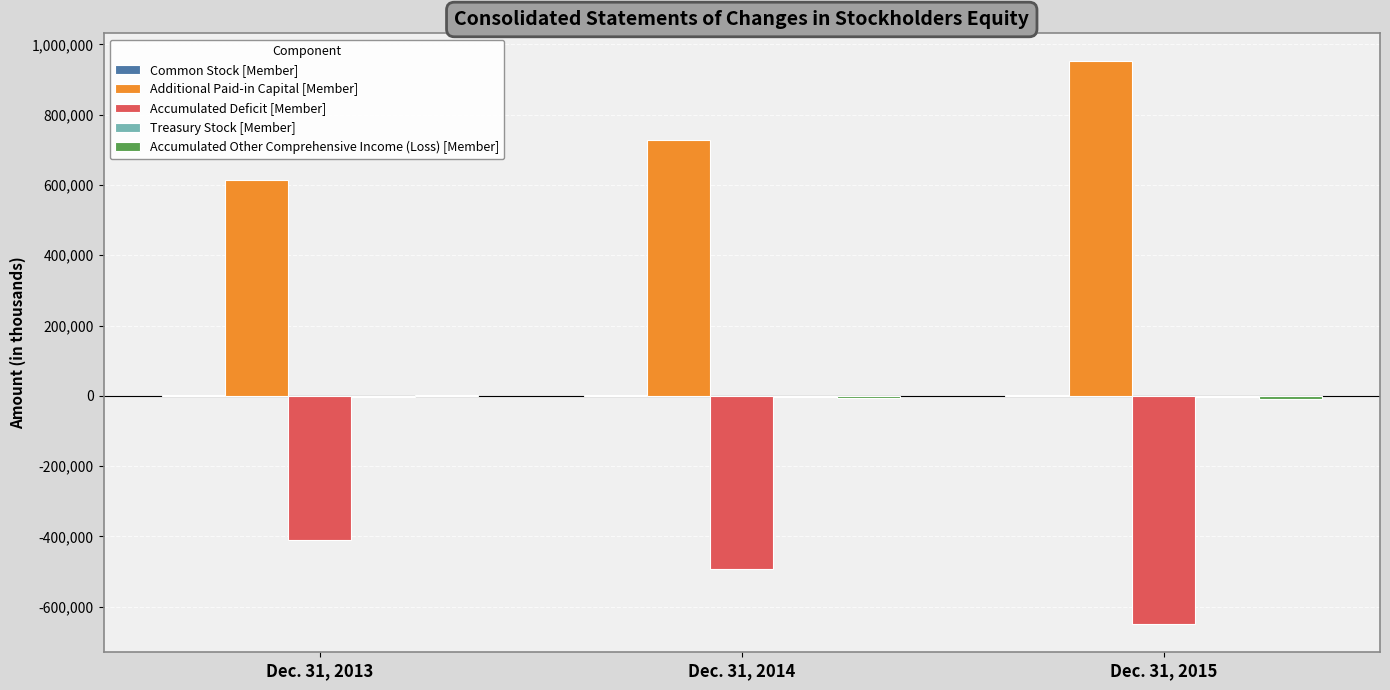

What is the greatest value displayed?

951569